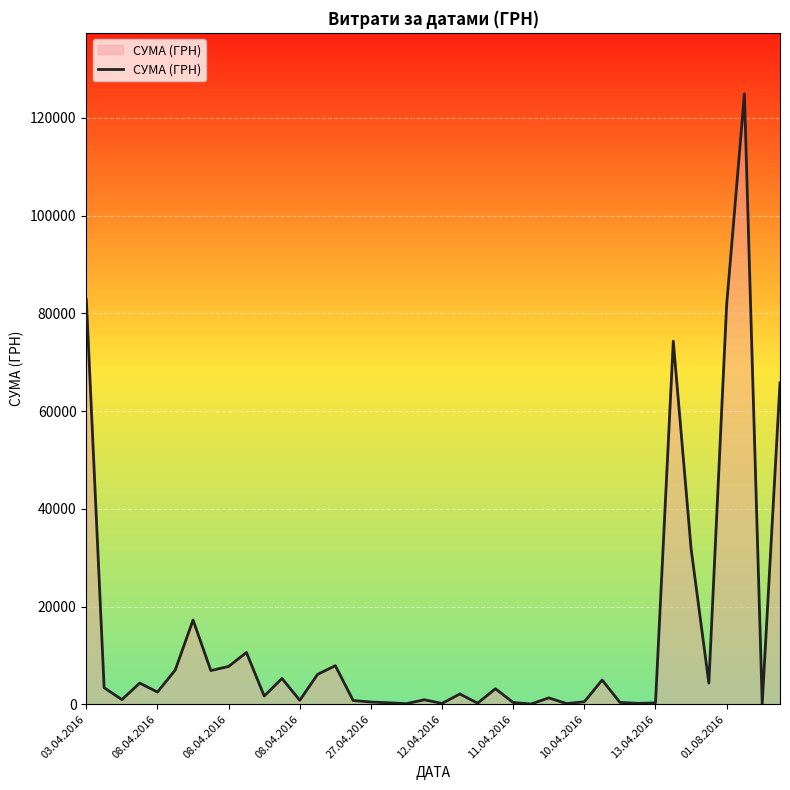

What is the maximum value shown in the chart?

124904.8